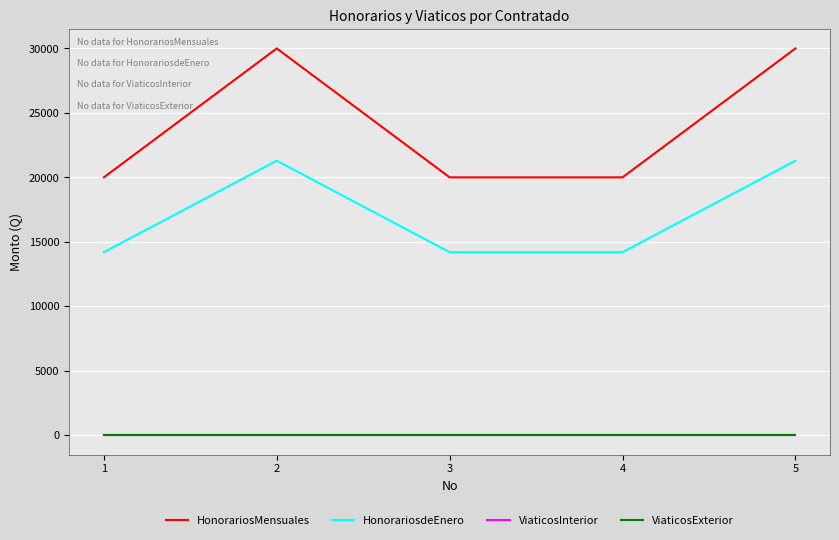

Where is the first local maximum for HonorariosMensuales?

2